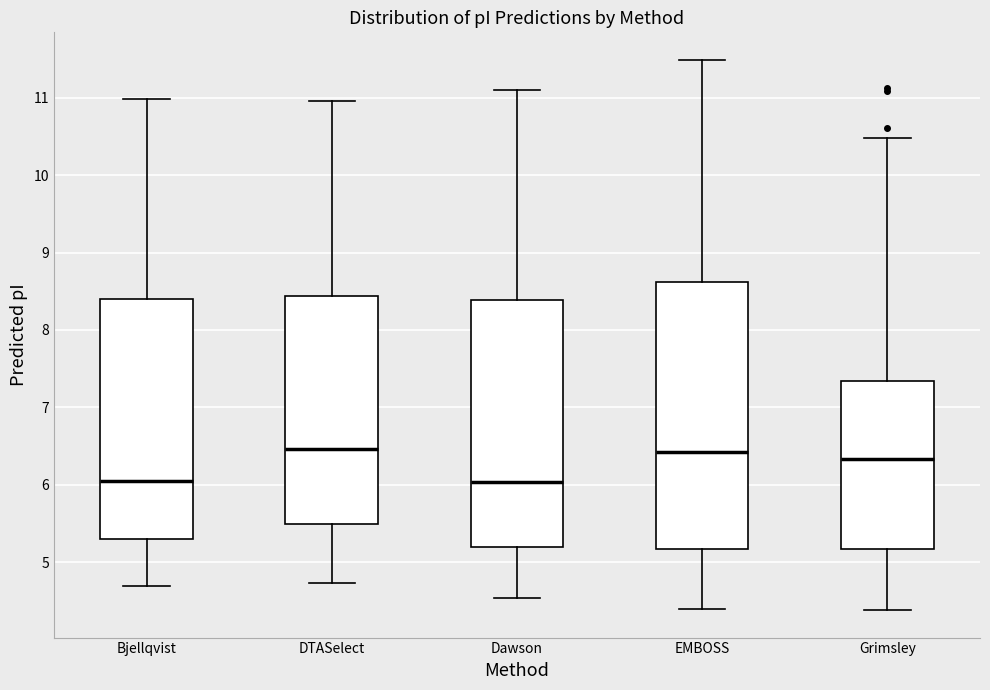

Where is the upper edge of the box for Grimsley on the y-axis? The values are not printed on the chart, so give them approximately, as read against the axis.

7.3